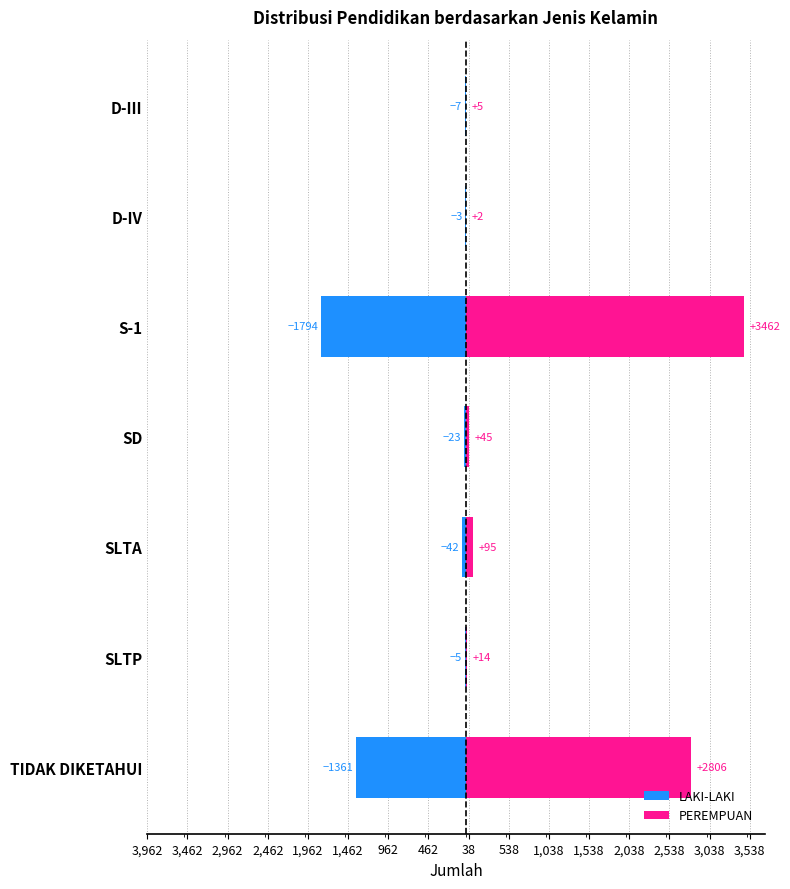

What is the value of the LAKI-LAKI bar at the 3rd from the left?

-1794